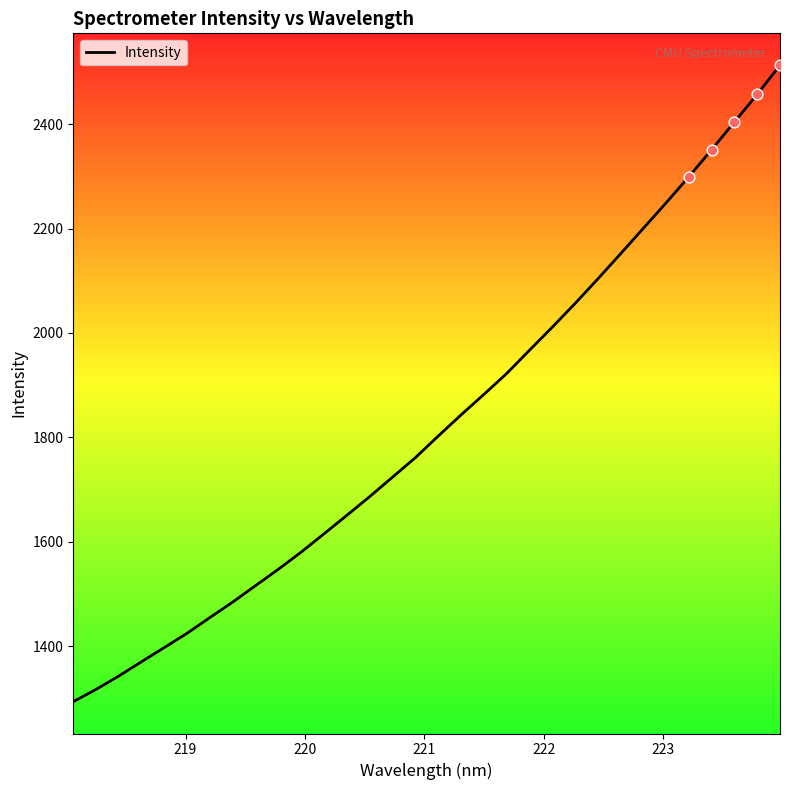

What is the maximum value shown in the chart?

2513.1